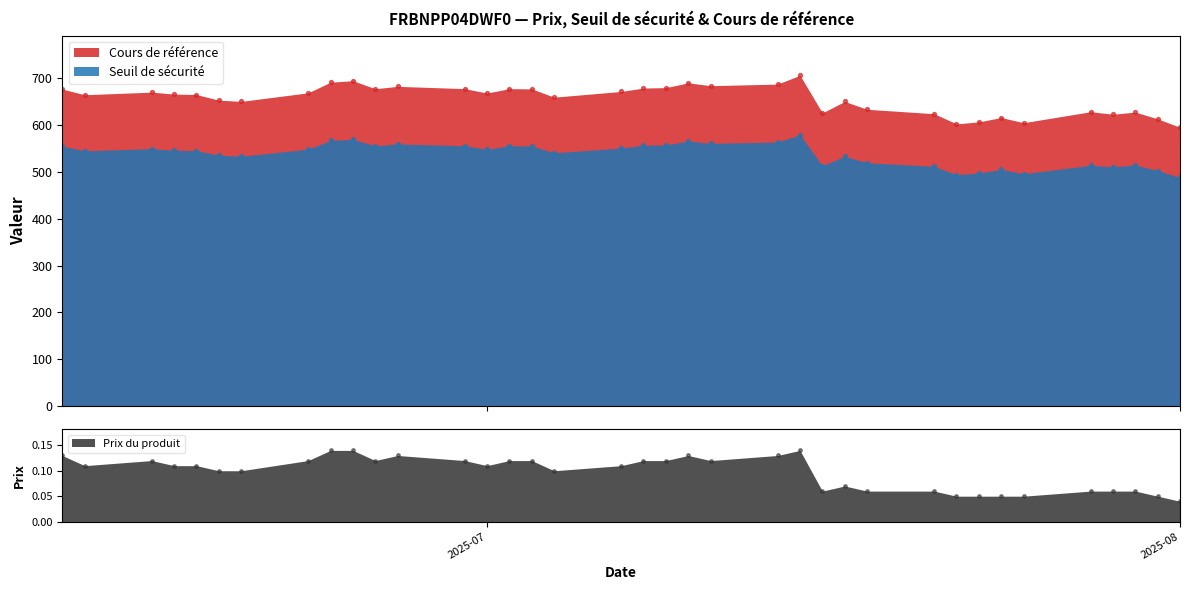

What is the total value across all series at 2025-07-24?

1121.0